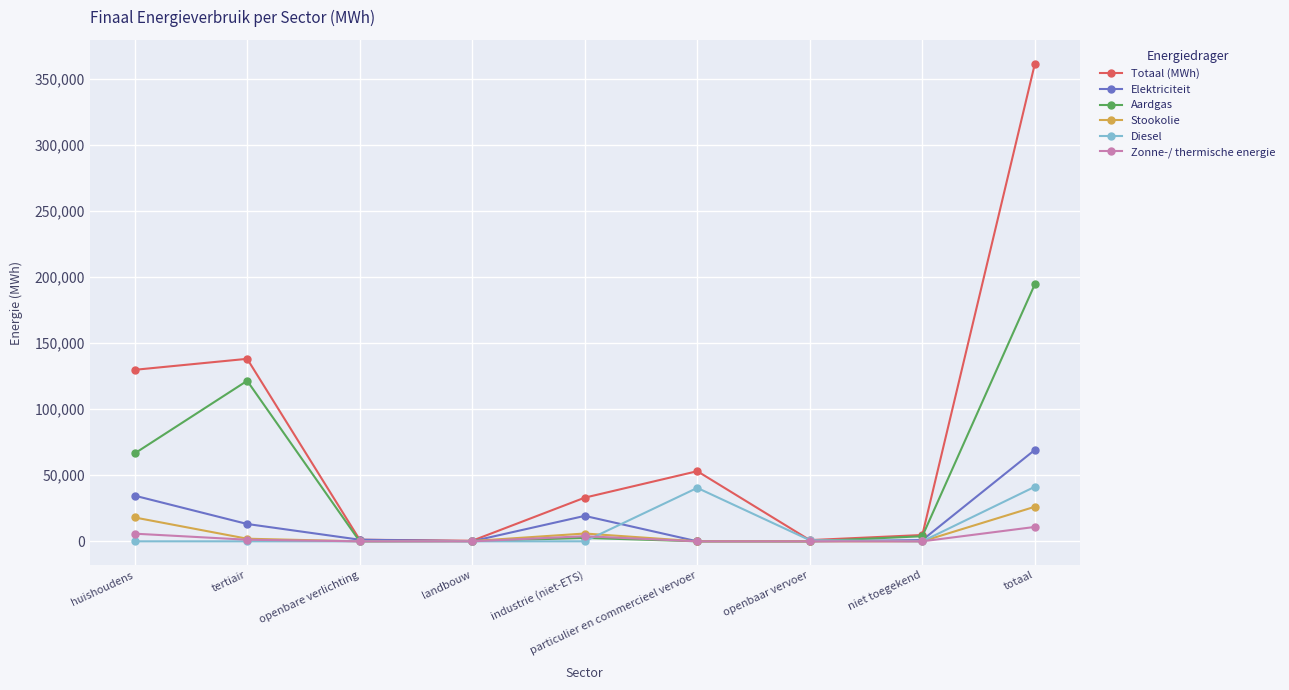

What is the difference between the Elektriciteit values at openbare verlichting and industrie (niet-ETS)?

18035.1